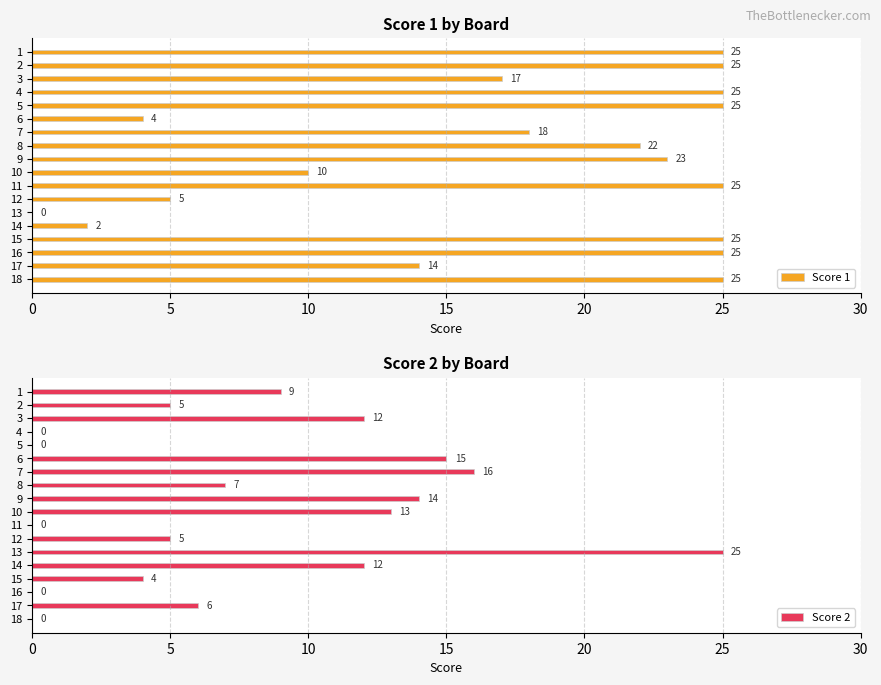

The value of Score 2 at 6 is 15. True or false?

True